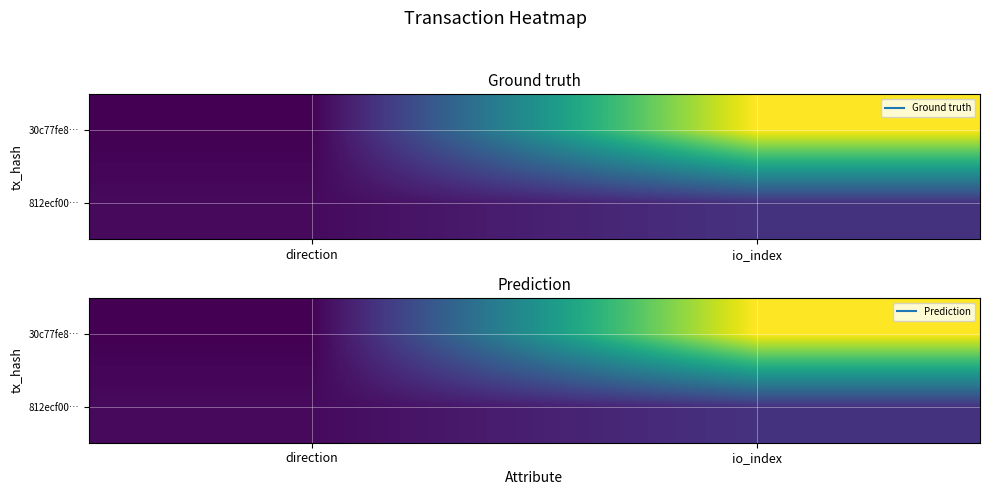

What is the lowest value of the 812ecf00… series?

1